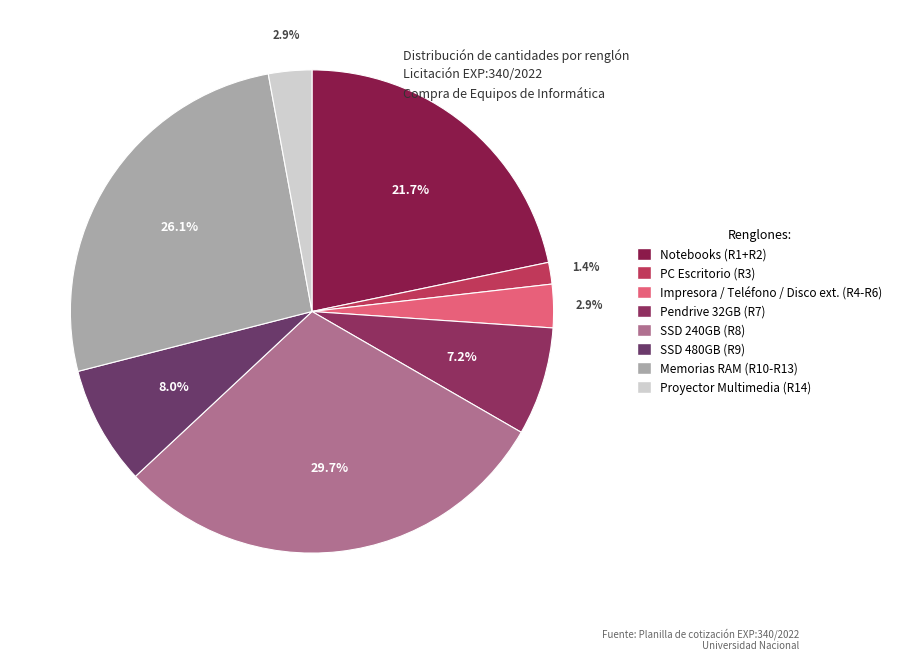

How many slices are in this pie chart?

8